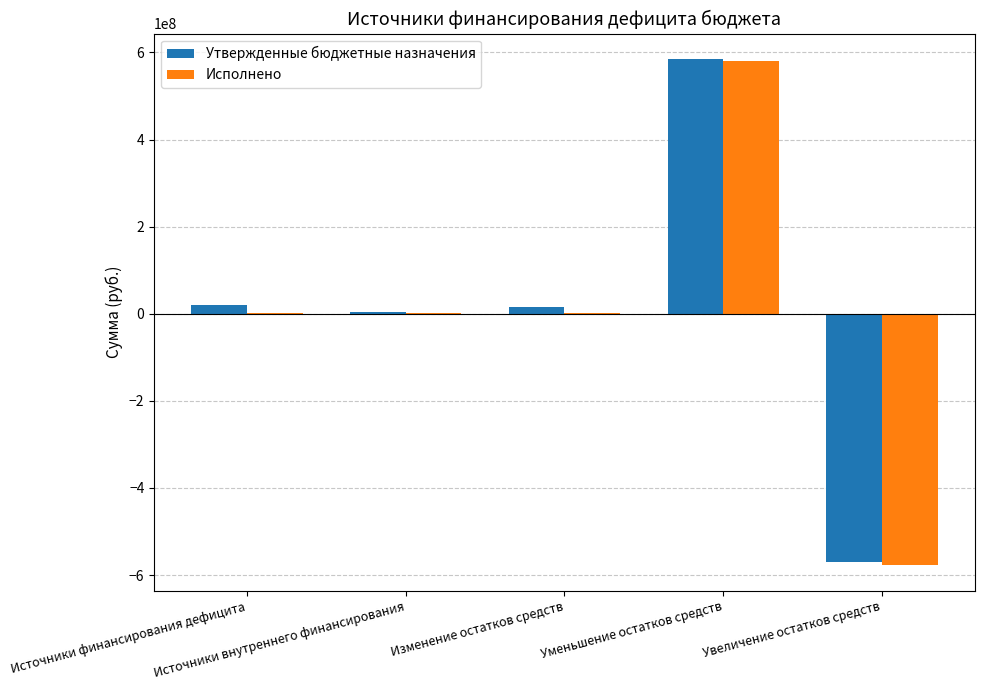

At which category is the sum across all series the highest?

Уменьшение остатков средств